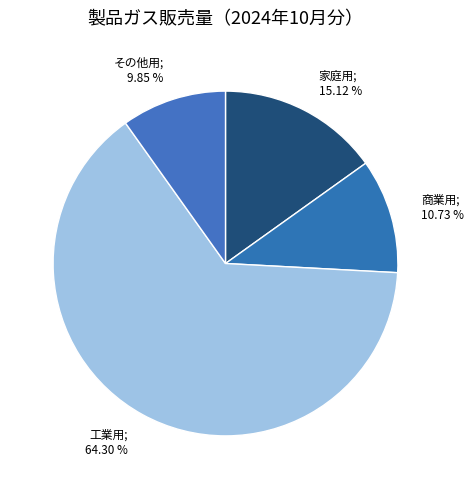

What is the majority slice?

工業用